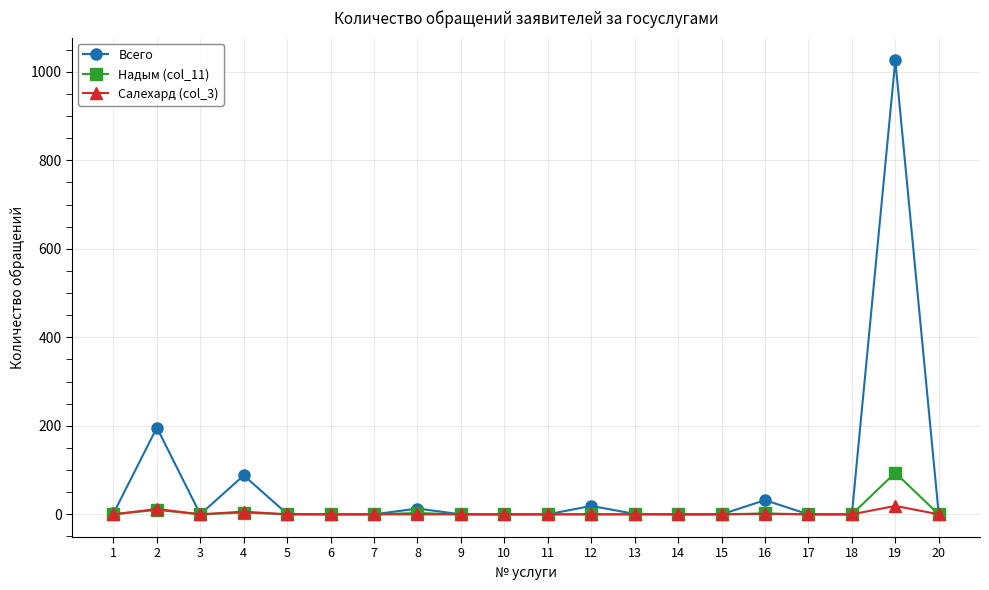

How many lines are shown in the chart?

3